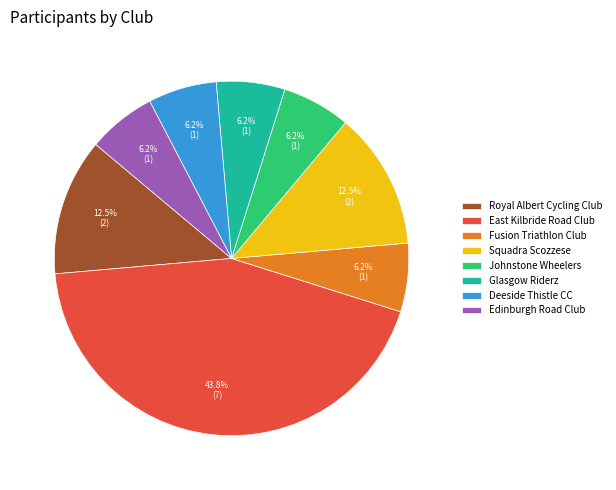

How many slices are in this pie chart?

8